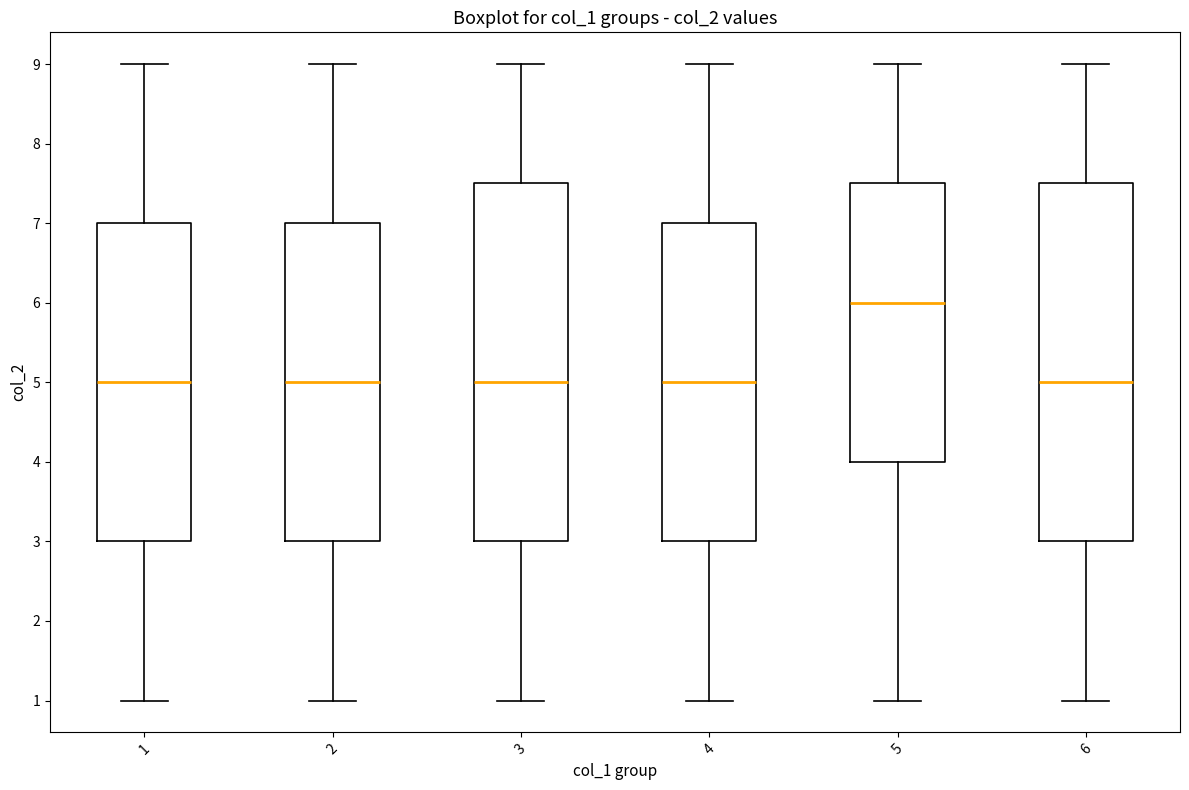

Where is the upper edge of the box at x = 3 on the y-axis? The values are not printed on the chart, so give them approximately, as read against the axis.

7.5